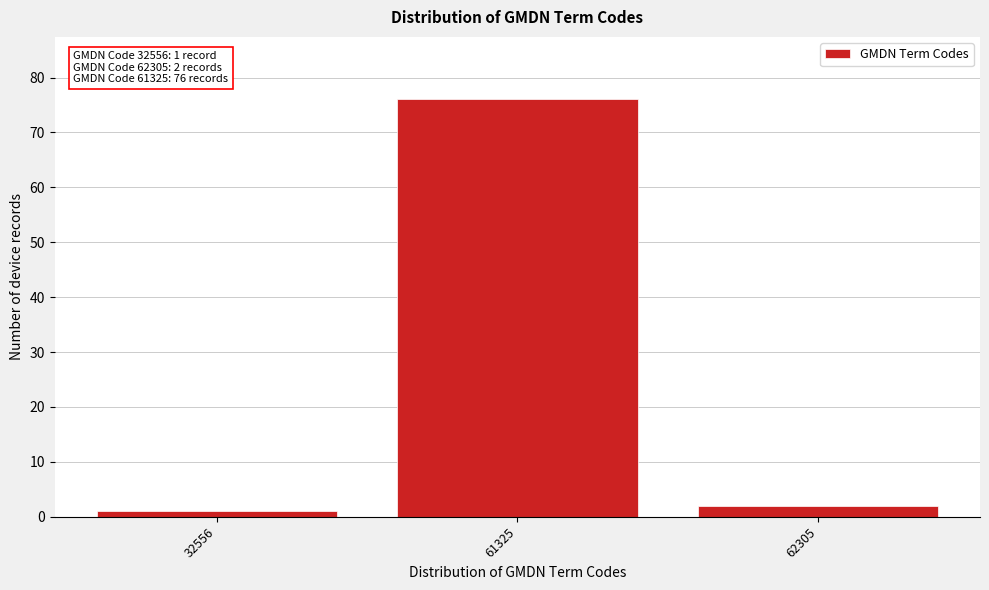

Reading left to right, extract all data points from this chart.

1	76	2